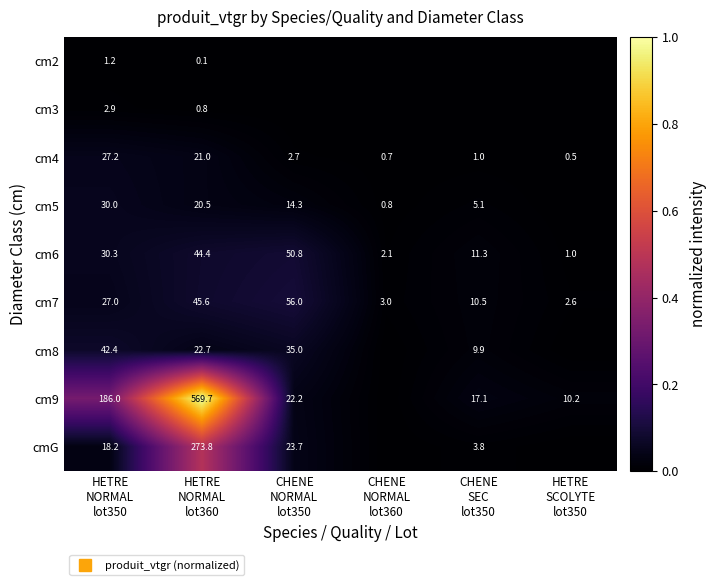

At which category is the sum across all series the highest?

HETRE
NORMAL
lot360